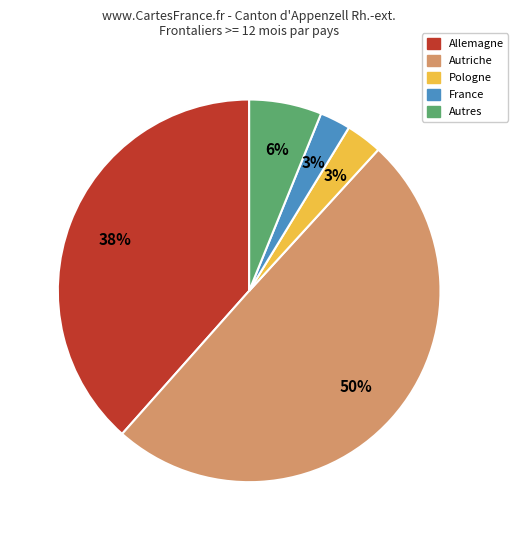

Count the number of slices in the pie.

5